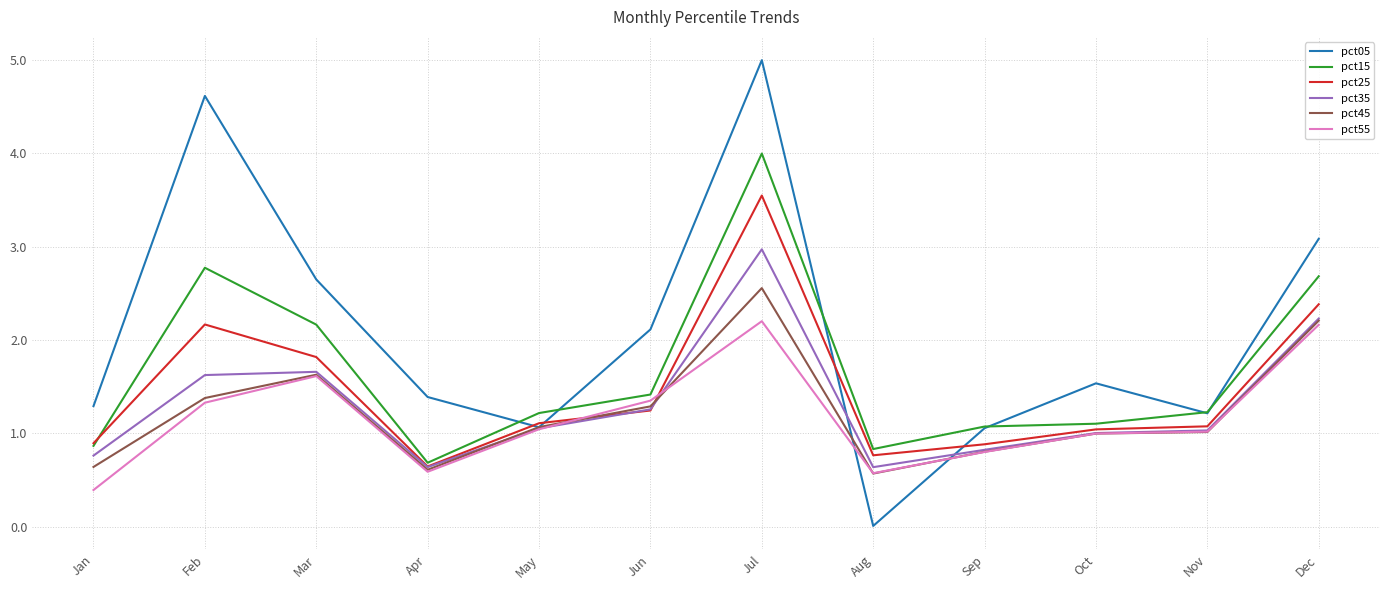

Which series has the largest total across all categories?

pct05